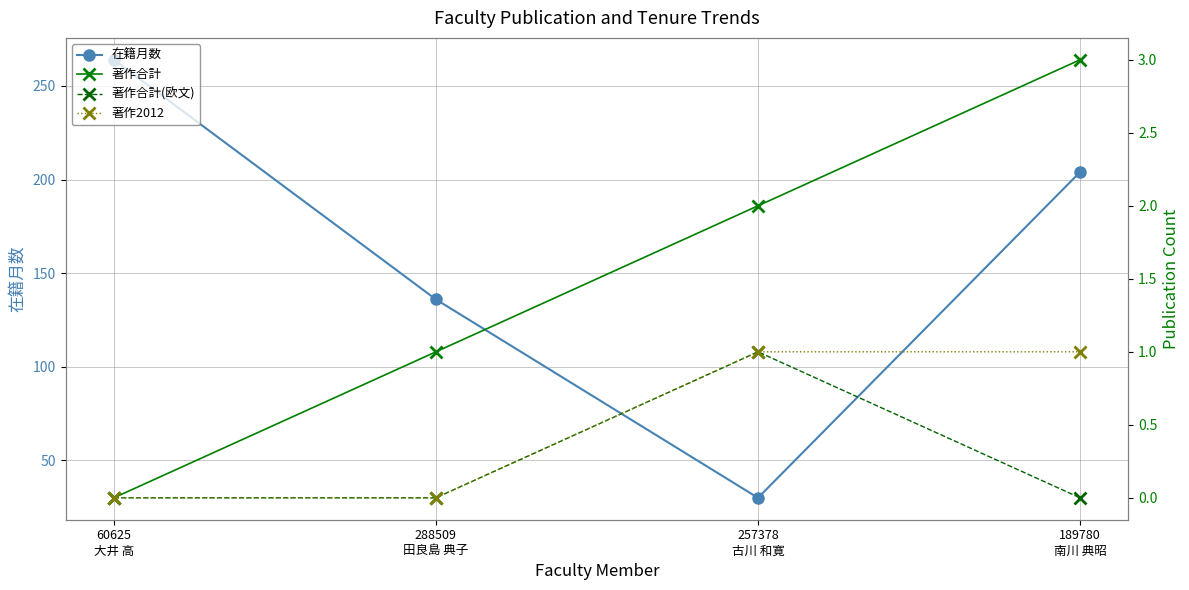

Which label corresponds to the smallest value in the chart?

60625
大井 高